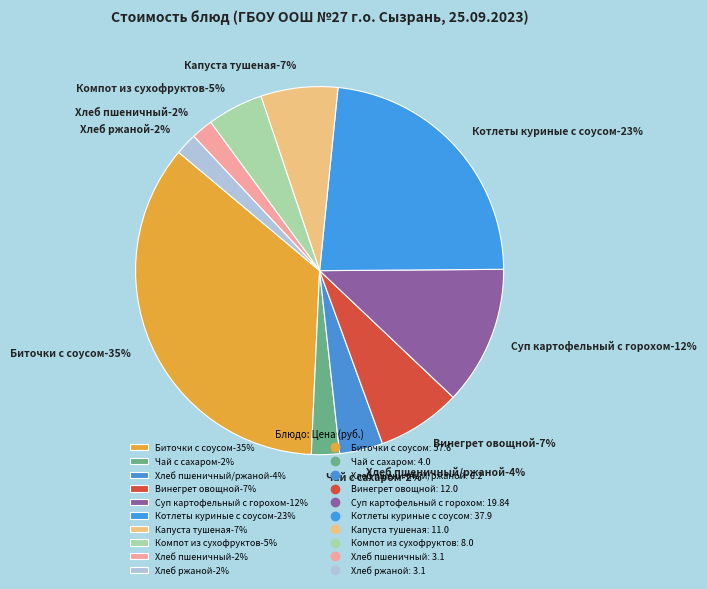

What is the change in value from Биточки с соусом to Суп картофельный с горохом?

-37.8